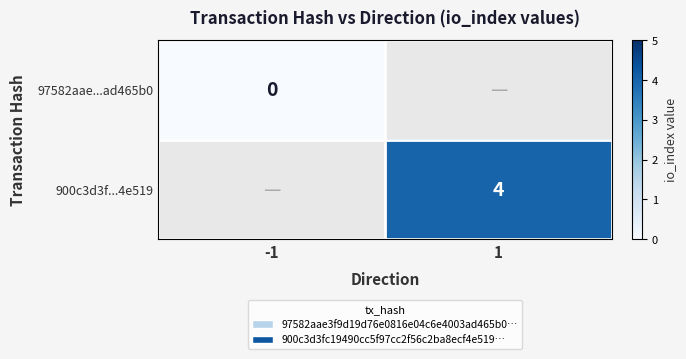

Is the value of 97582aae...ad465b0 at -1 greater than the value of 900c3d3f...4e519 at 1?

No